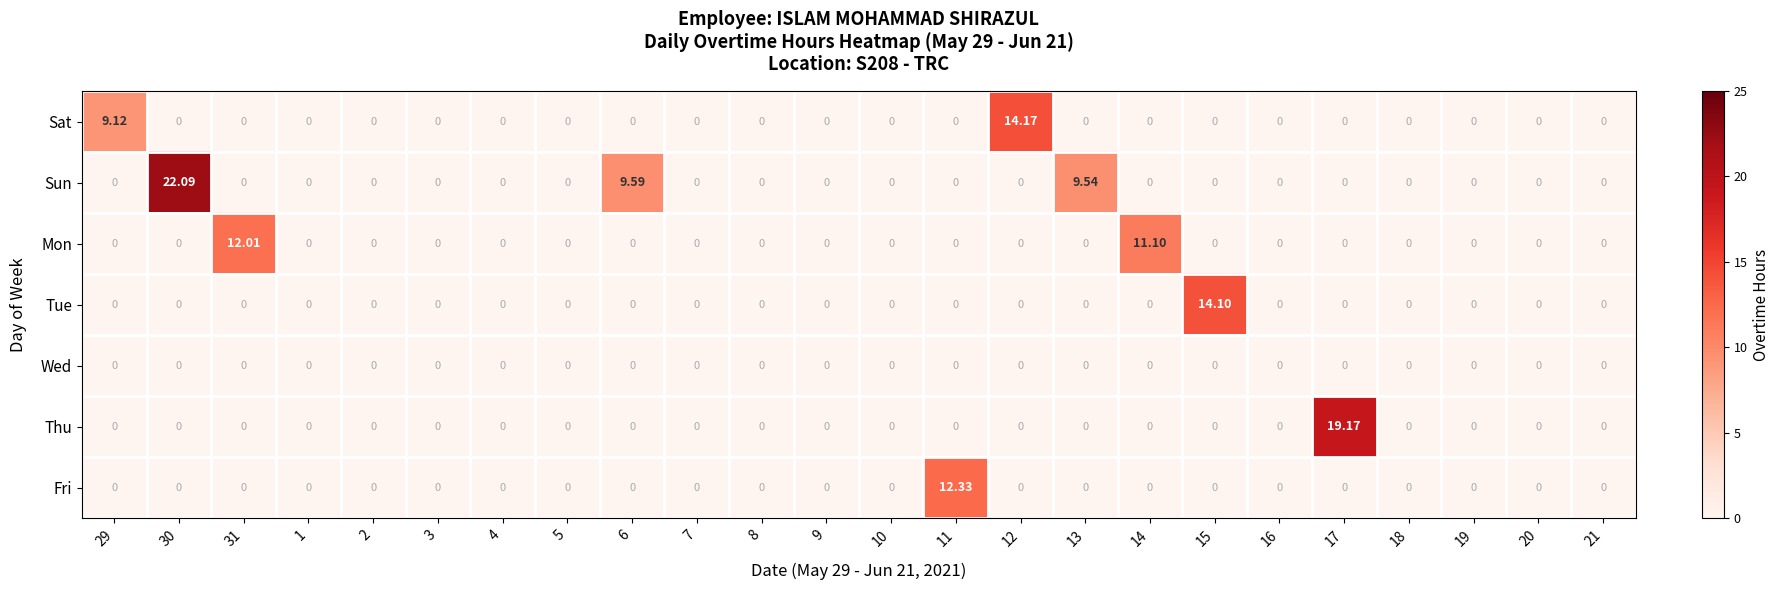

How many series are shown in this chart?

7